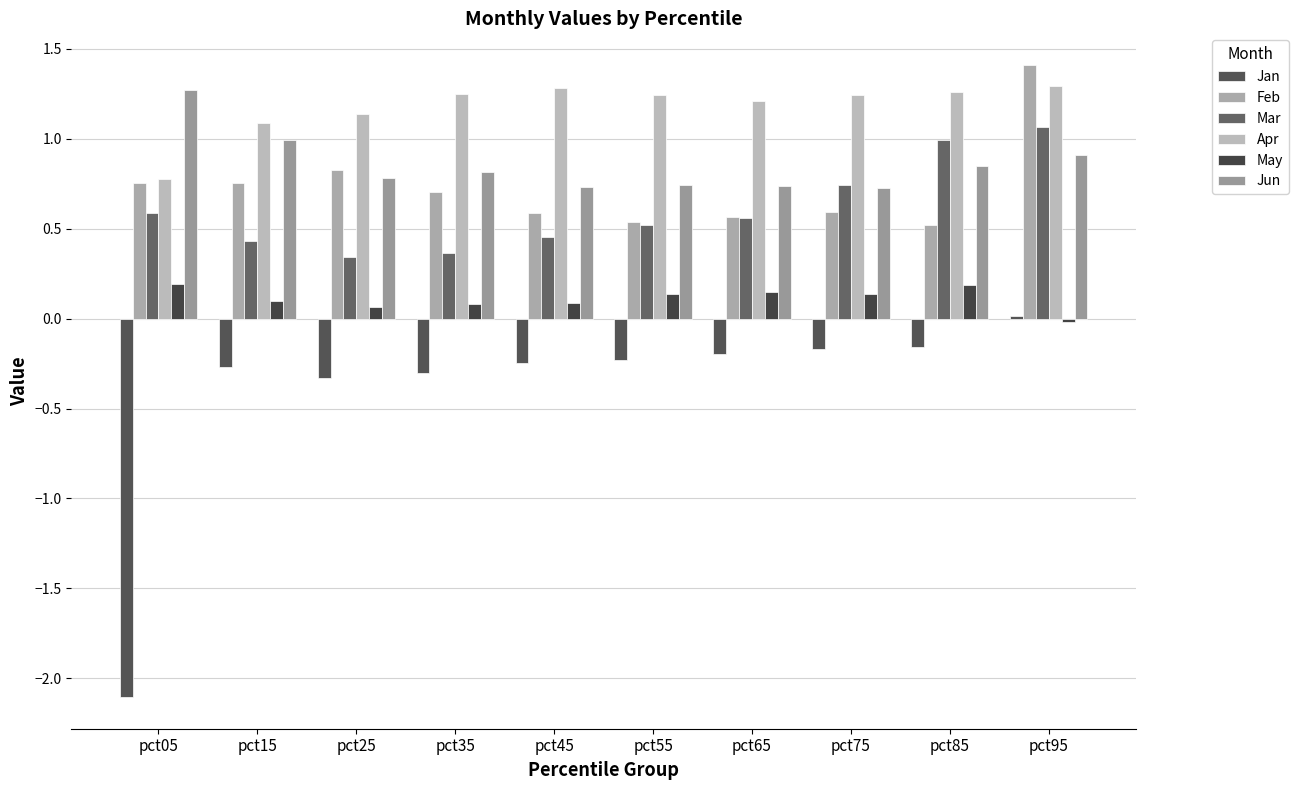

Reading right to left, extract all data points from this chart.

Jan: pct95=0.0	pct85=-0.2	pct75=-0.2	pct65=-0.2	pct55=-0.2	pct45=-0.2	pct35=-0.3	pct25=-0.3	pct15=-0.3	pct05=-2.1
Feb: pct95=1.4	pct85=0.5	pct75=0.6	pct65=0.6	pct55=0.5	pct45=0.6	pct35=0.7	pct25=0.8	pct15=0.8	pct05=0.8
Mar: pct95=1.1	pct85=1.0	pct75=0.7	pct65=0.6	pct55=0.5	pct45=0.5	pct35=0.4	pct25=0.3	pct15=0.4	pct05=0.6
Apr: pct95=1.3	pct85=1.3	pct75=1.2	pct65=1.2	pct55=1.2	pct45=1.3	pct35=1.3	pct25=1.1	pct15=1.1	pct05=0.8
May: pct95=-0.0	pct85=0.2	pct75=0.1	pct65=0.1	pct55=0.1	pct45=0.1	pct35=0.1	pct25=0.1	pct15=0.1	pct05=0.2
Jun: pct95=0.9	pct85=0.8	pct75=0.7	pct65=0.7	pct55=0.7	pct45=0.7	pct35=0.8	pct25=0.8	pct15=1.0	pct05=1.3